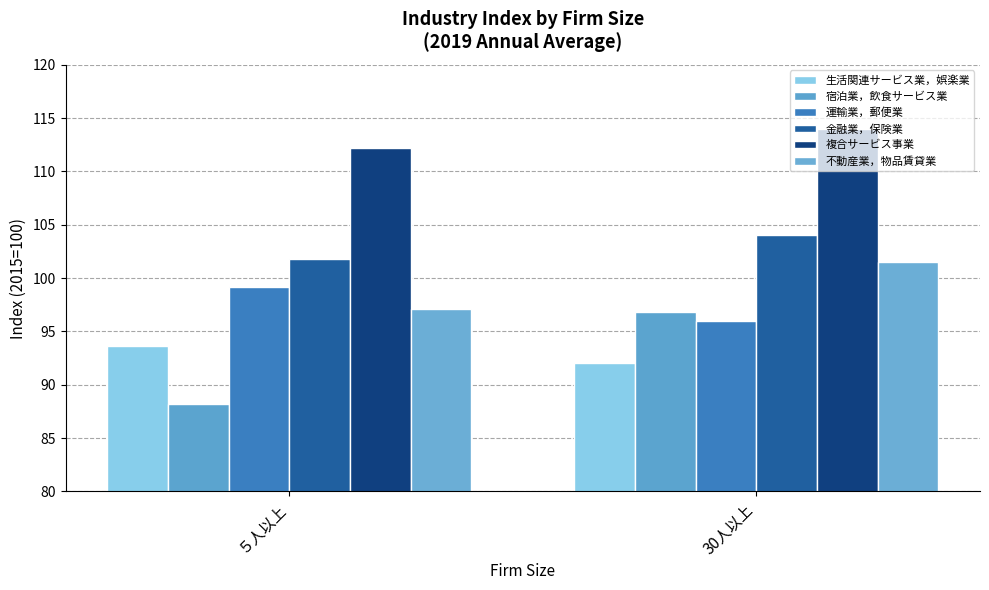

What position from the right is ５人以上?

2